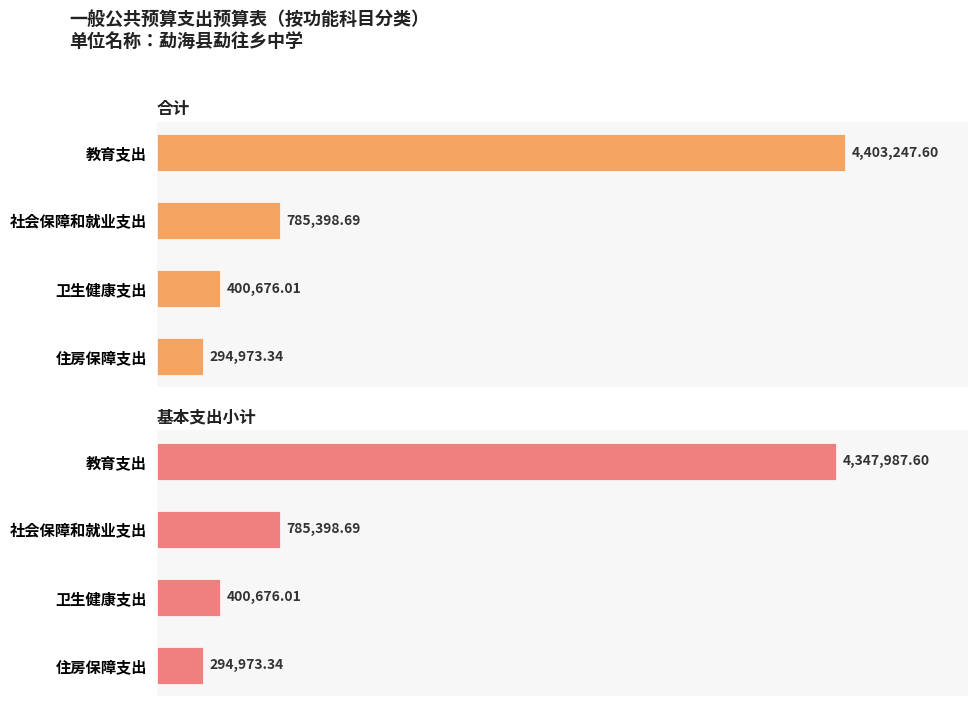

How many bars are there in total?

8